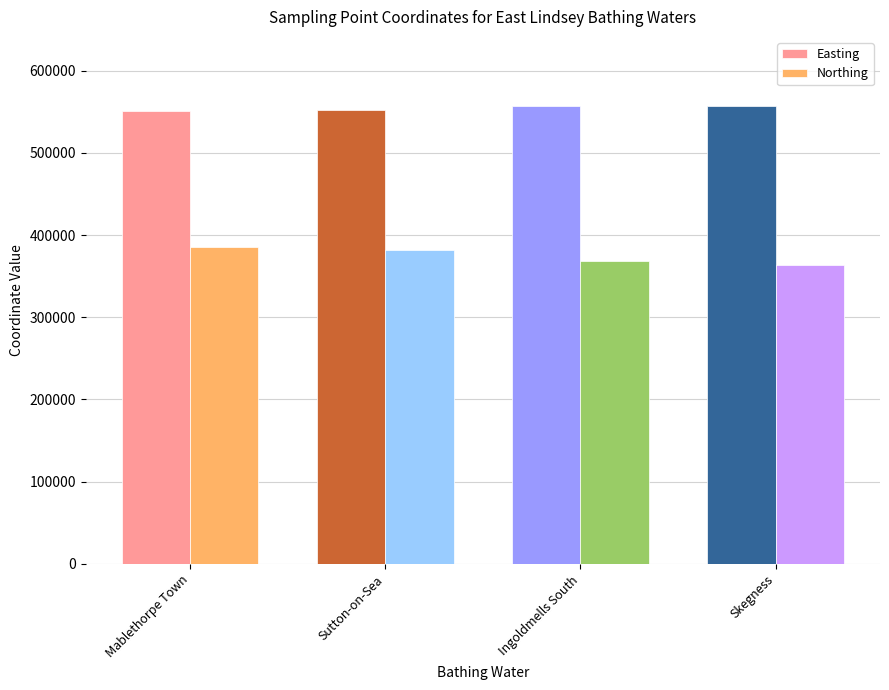

The value of Northing at Skegness is 220814. True or false?

False